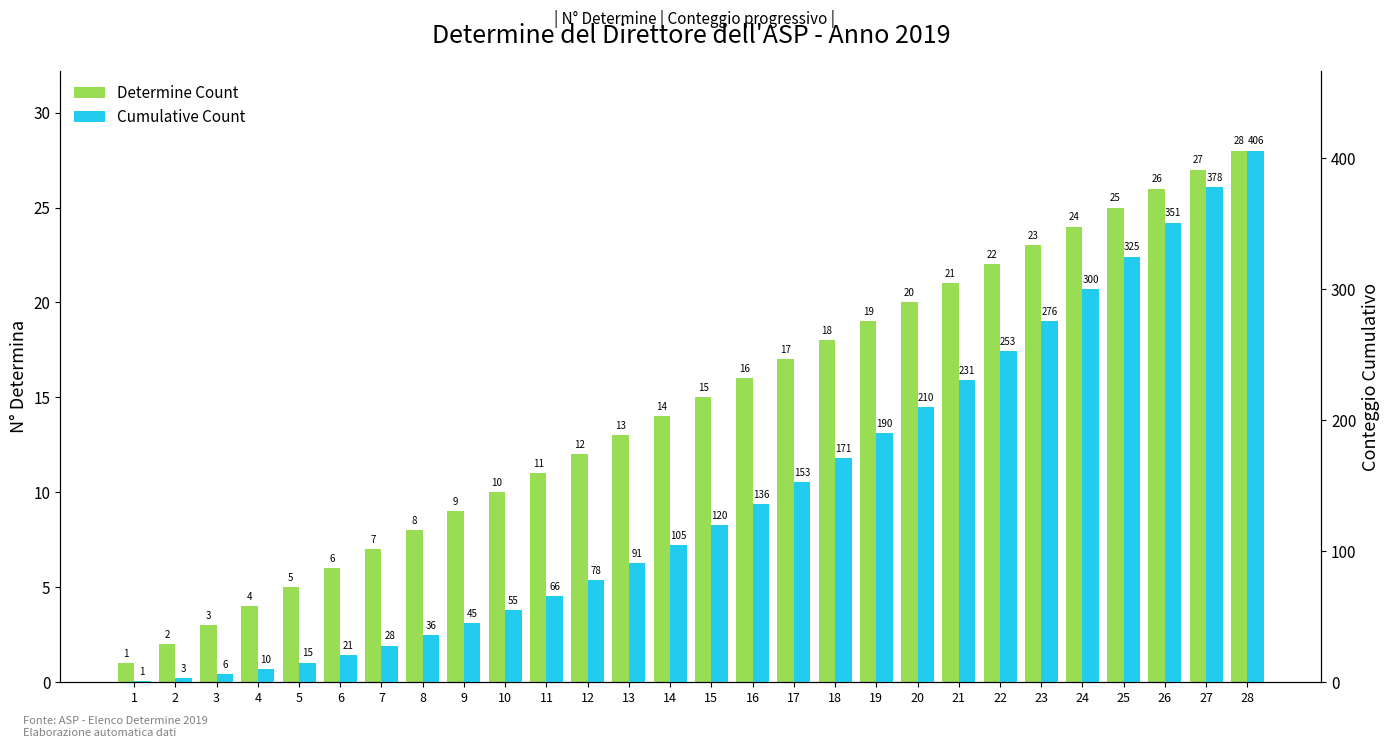

Which has a higher value, 16 or 9?

16